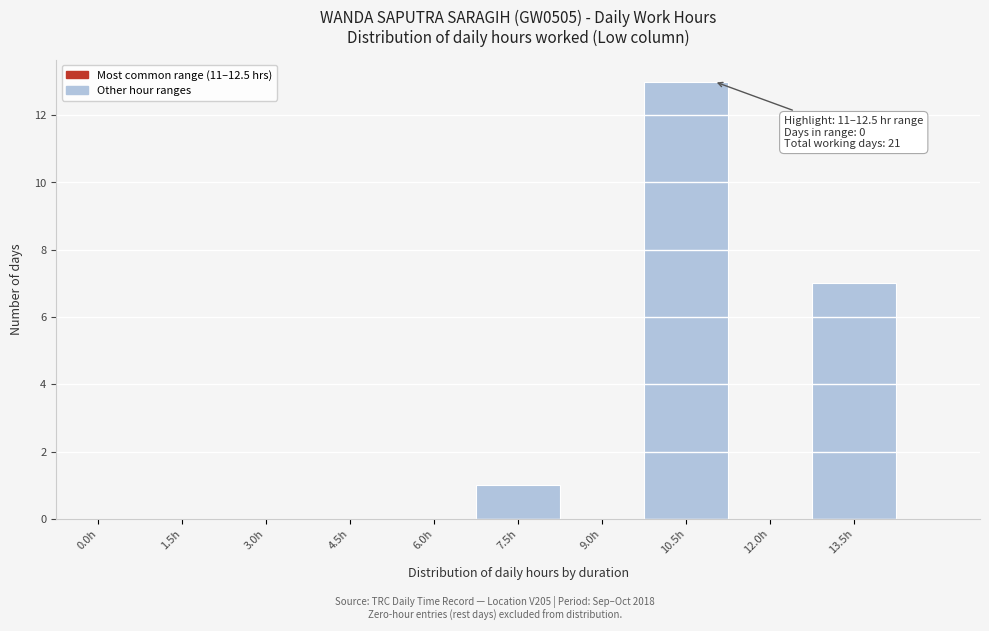

Reading right to left, list all the values displayed in this chart.

13.5h=7	12.0h=0	10.5h=13	9.0h=0	7.5h=1	6.0h=0	4.5h=0	3.0h=0	1.5h=0	0.0h=0